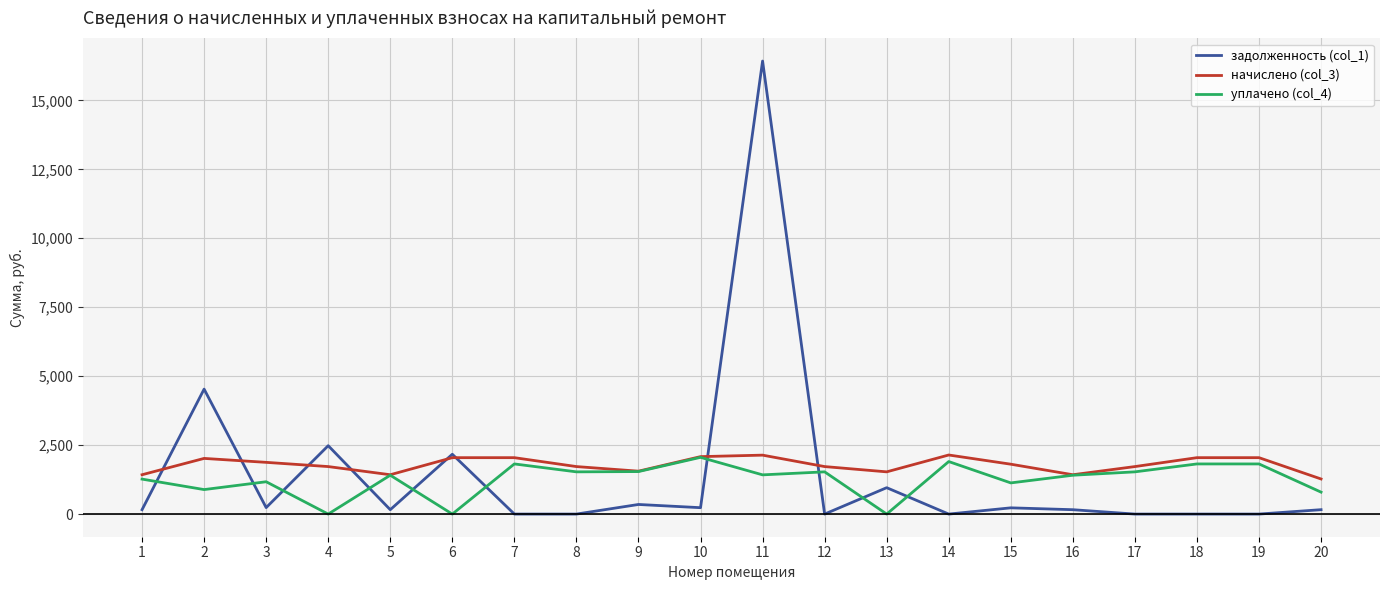

What is the difference between the maximum and minimum values in the задолженность (col_1) series?

16426.9